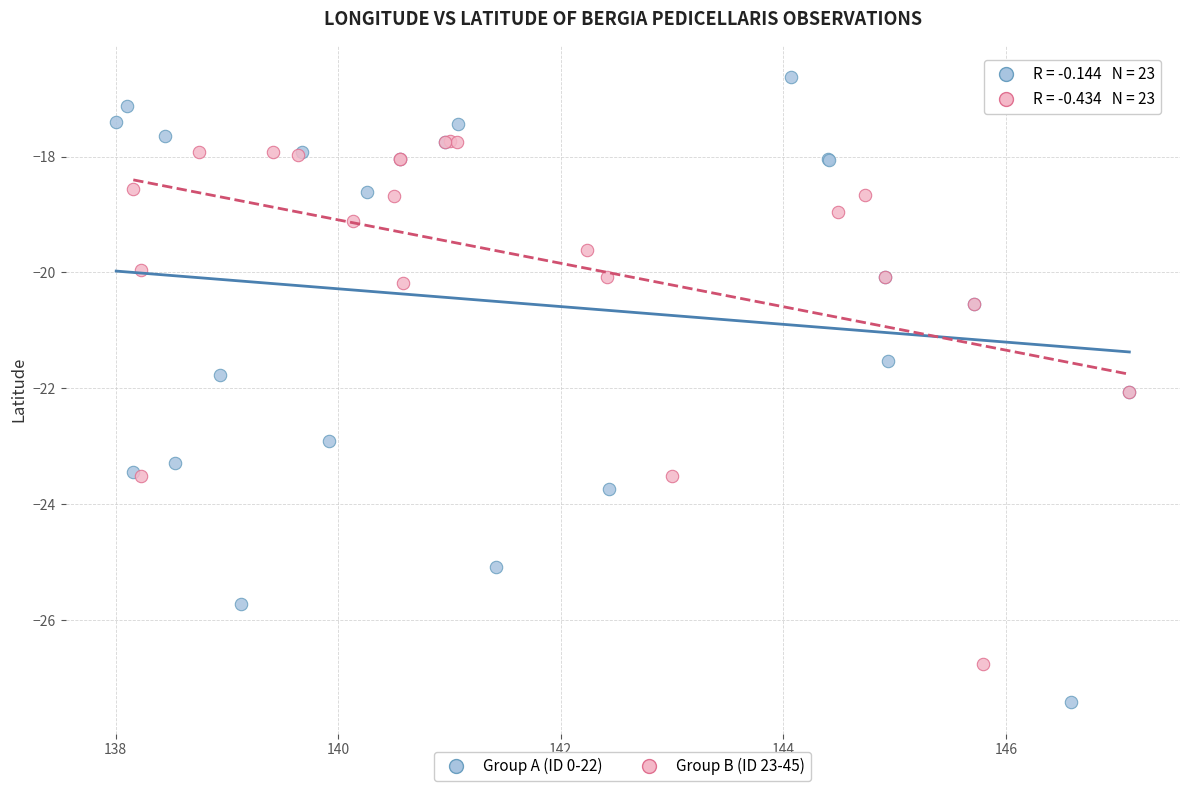

What are all the series names shown in the legend?

Group A (ID 0-22), Group B (ID 23-45)